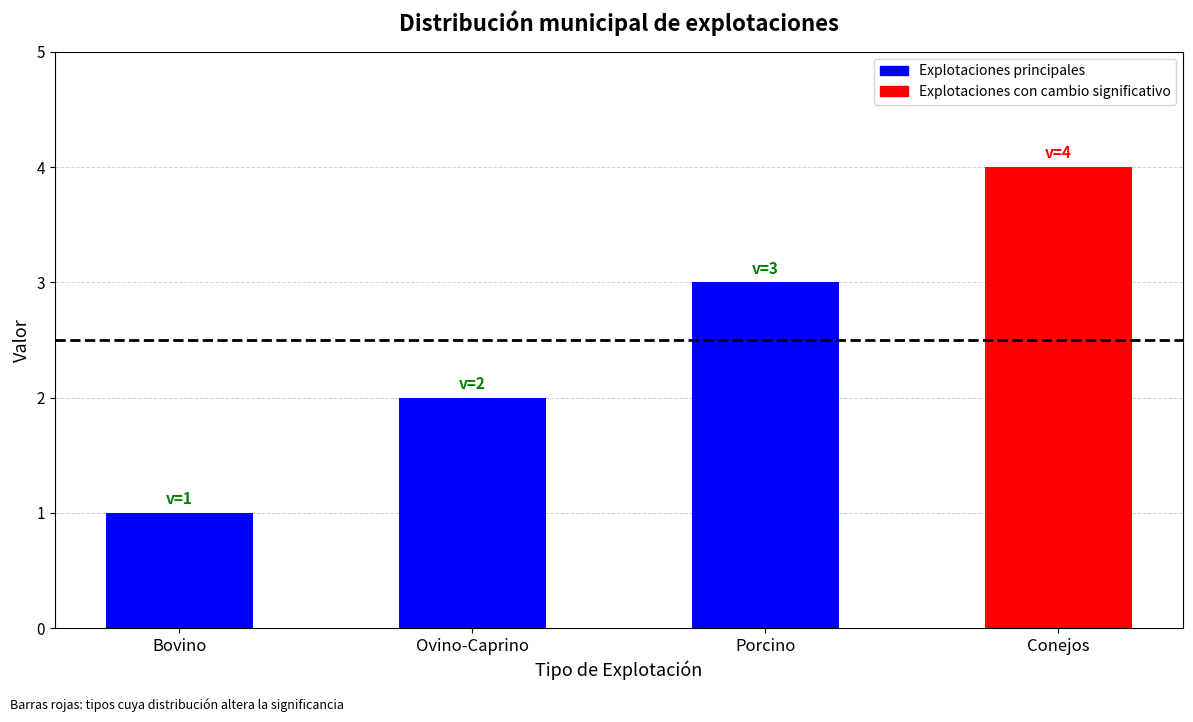

Approximately how many times larger is the value at Ovino-Caprino compared to Porcino?

0.7